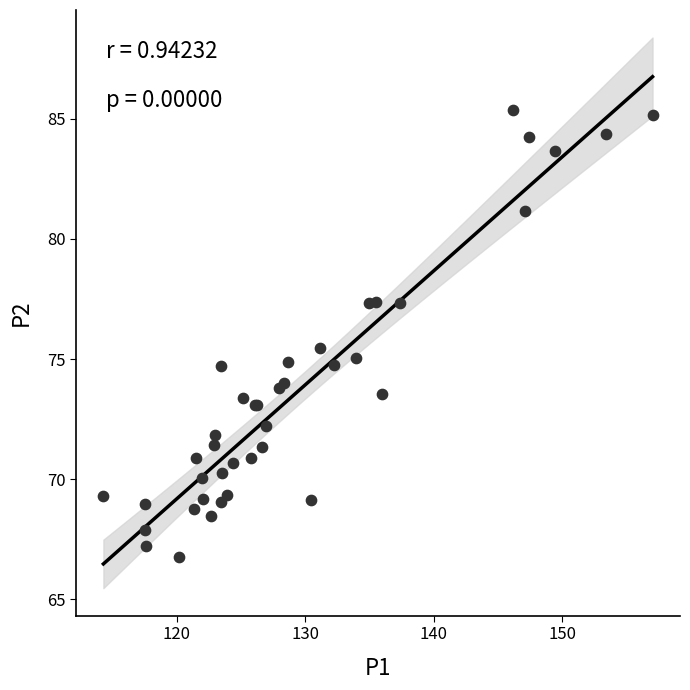

What Y value in the scatter plot is closest to 76?

75.5